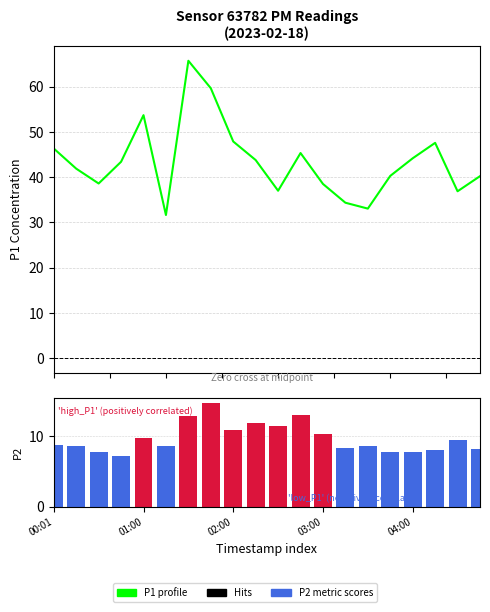

The value of P2 metric at 04:00 is 3.3. True or false?

False